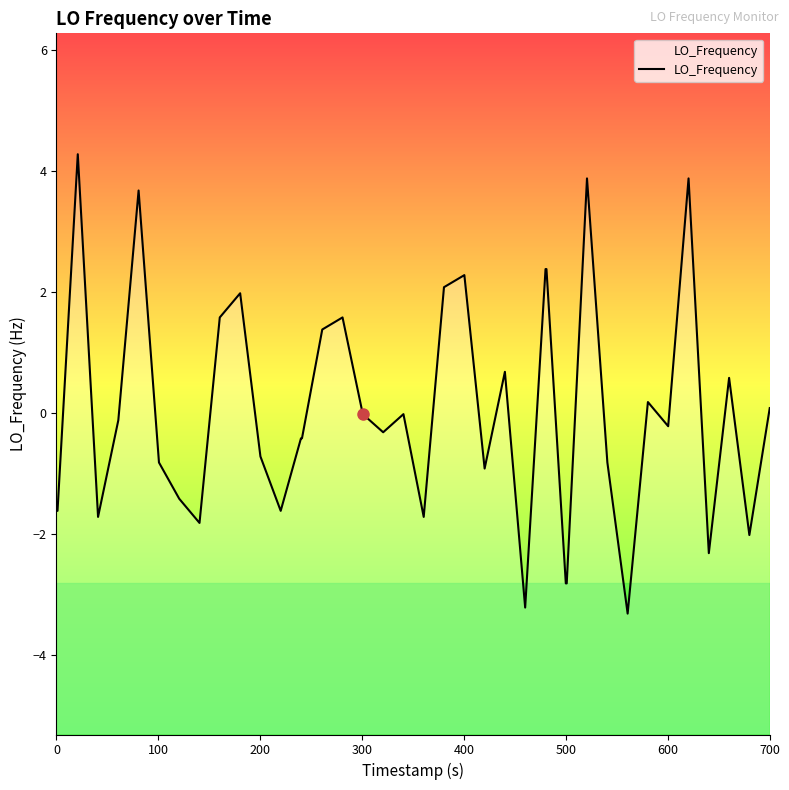

Does the chart display data point markers on the line(s)?

No